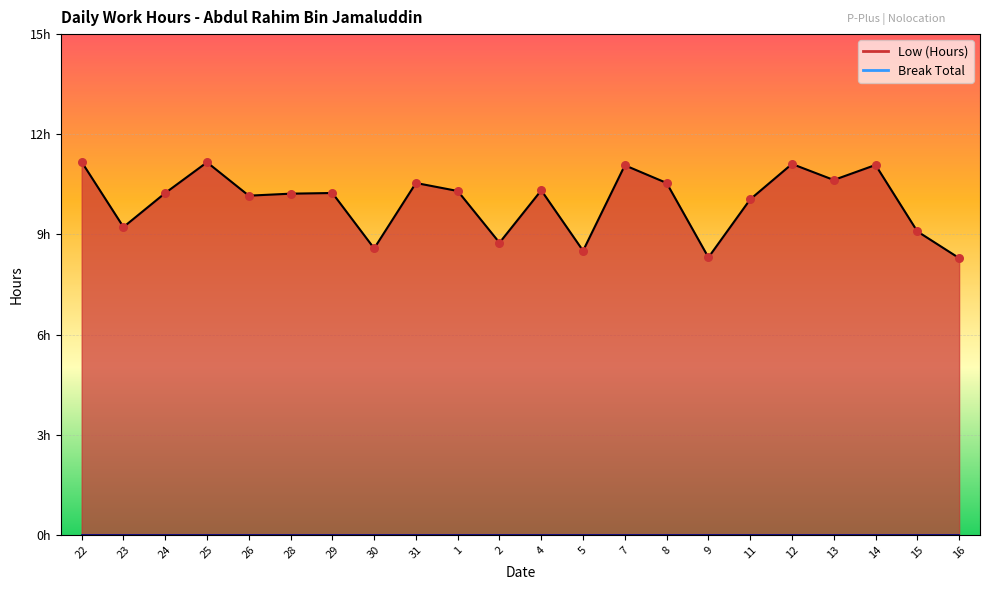

What is the ratio of the value at 4 to the value at 16?

1.2